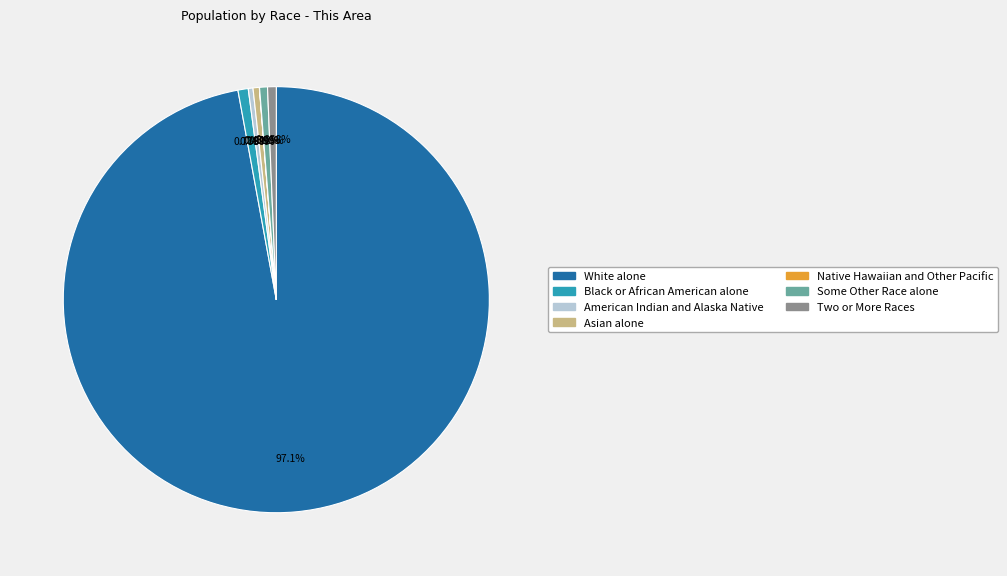

Which category accounts for the majority?

White alone